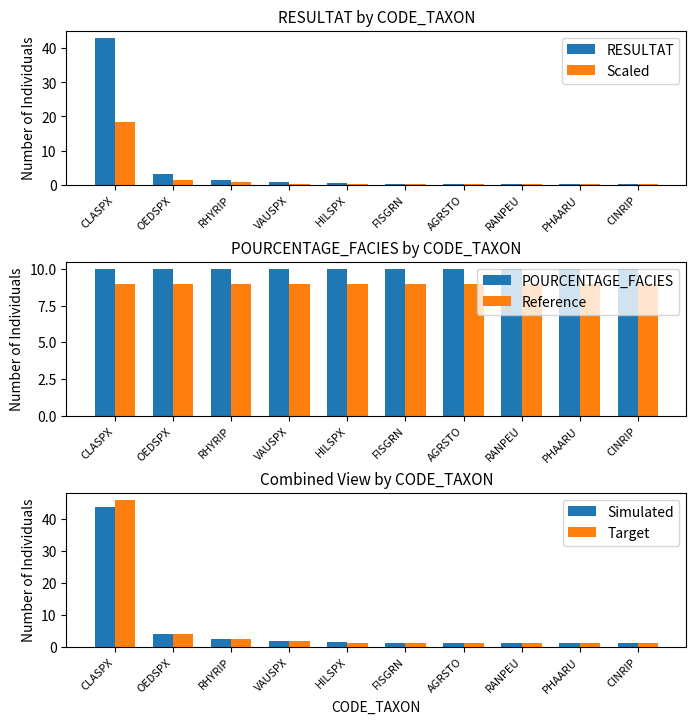

Reading left to right, extract all data points from this chart.

RESULTAT: CLASPX=43.0	OEDSPX=3.0	RHYRIP=1.5	VAUSPX=0.8	HILSPX=0.3	FISGRN=0.2	AGRSTO=0.2	RANPEU=0.2	PHAARU=0.2	CINRIP=0.1
Scaled: CLASPX=18.5	OEDSPX=1.3	RHYRIP=0.6	VAUSPX=0.3	HILSPX=0.2	FISGRN=0.1	AGRSTO=0.1	RANPEU=0.1	PHAARU=0.1	CINRIP=0.0
POURCENTAGE_FACIES: CLASPX=10.0	OEDSPX=10.0	RHYRIP=10.0	VAUSPX=10.0	HILSPX=10.0	FISGRN=10.0	AGRSTO=10.0	RANPEU=10.0	PHAARU=10.0	CINRIP=10.0
Reference: CLASPX=9.0	OEDSPX=9.0	RHYRIP=9.0	VAUSPX=9.0	HILSPX=9.0	FISGRN=9.0	AGRSTO=9.0	RANPEU=9.0	PHAARU=9.0	CINRIP=9.0
Simulated: CLASPX=44.0	OEDSPX=4.0	RHYRIP=2.5	VAUSPX=1.8	HILSPX=1.4	FISGRN=1.2	AGRSTO=1.2	RANPEU=1.2	PHAARU=1.2	CINRIP=1.1
Target: CLASPX=46.1	OEDSPX=4.1	RHYRIP=2.5	VAUSPX=1.7	HILSPX=1.3	FISGRN=1.2	AGRSTO=1.2	RANPEU=1.1	PHAARU=1.1	CINRIP=1.0